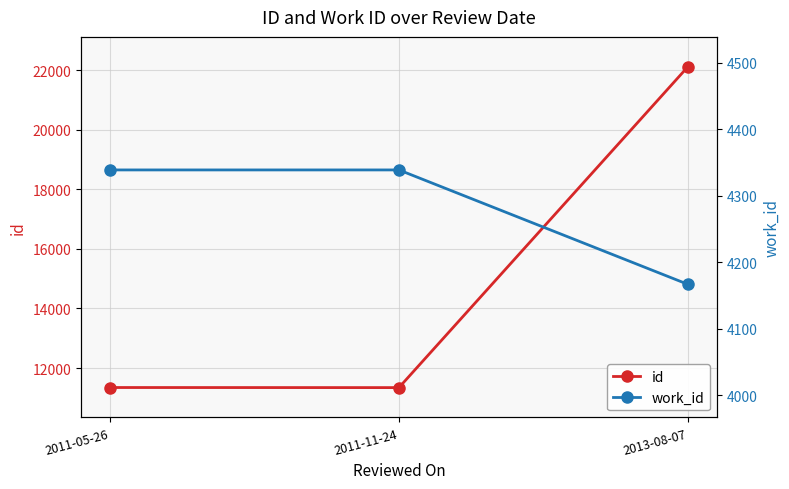

What are all the series names shown in the legend?

id, work_id